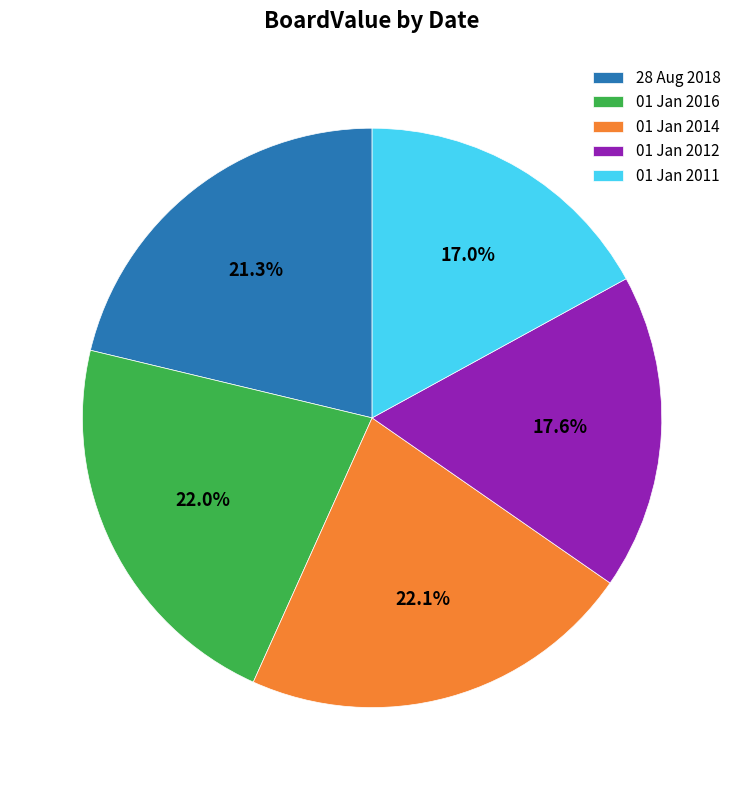

Is it true that 01 Jan 2016 is 22% of the pie?

True